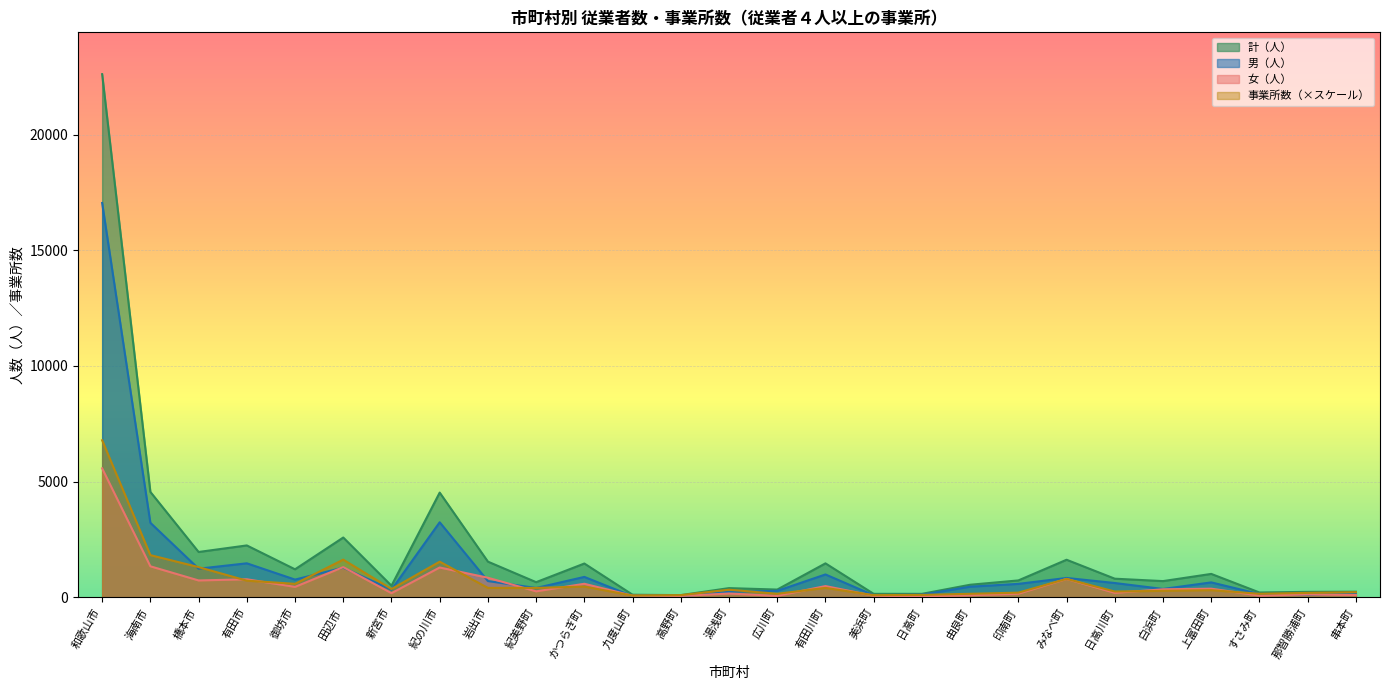

List the labels in order of 女（人） value, smallest first.

日高町, 高野町, 広川町, 美浜町, 九度山町, すさみ町, 由良町, 串本町, 那智勝浦町, 印南町, 湯浅町, 新宮市, 日高川町, 紀美野町, 白浜町, 上富田町, 御坊市, 有田川町, かつらぎ町, 橋本市, 有田市, みなべ町, 岩出市, 紀の川市, 田辺市, 海南市, 和歌山市